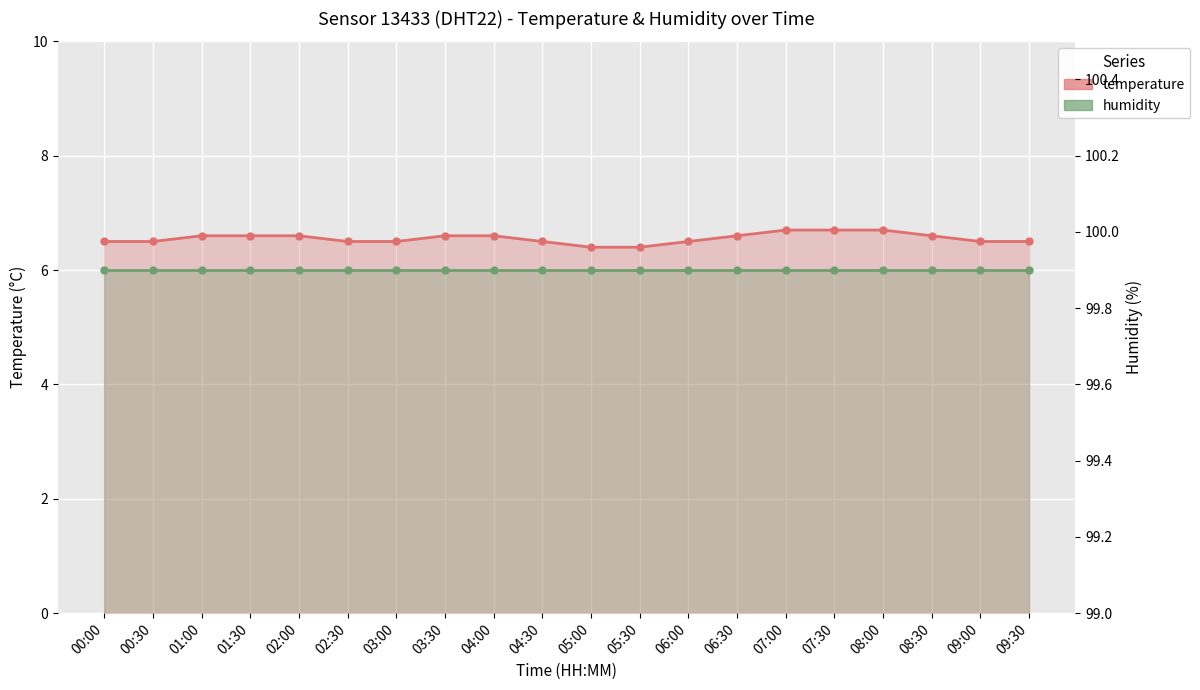

What position from the right is 04:30?

11